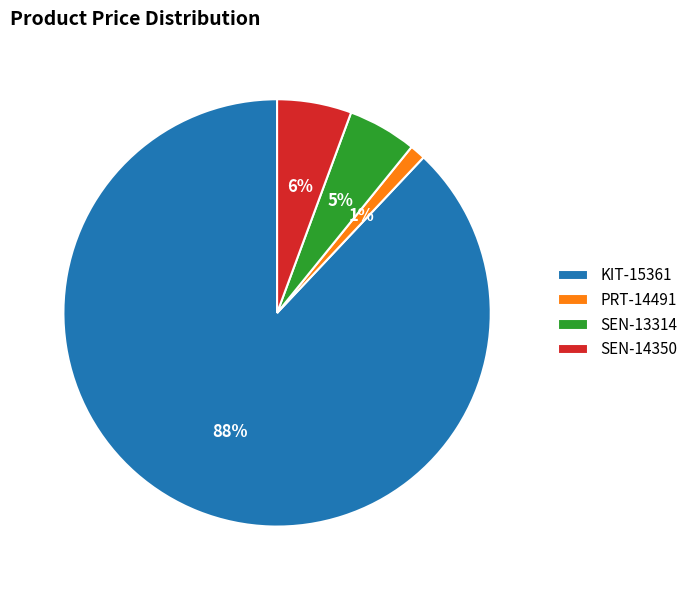

How many segments does this pie chart have?

4